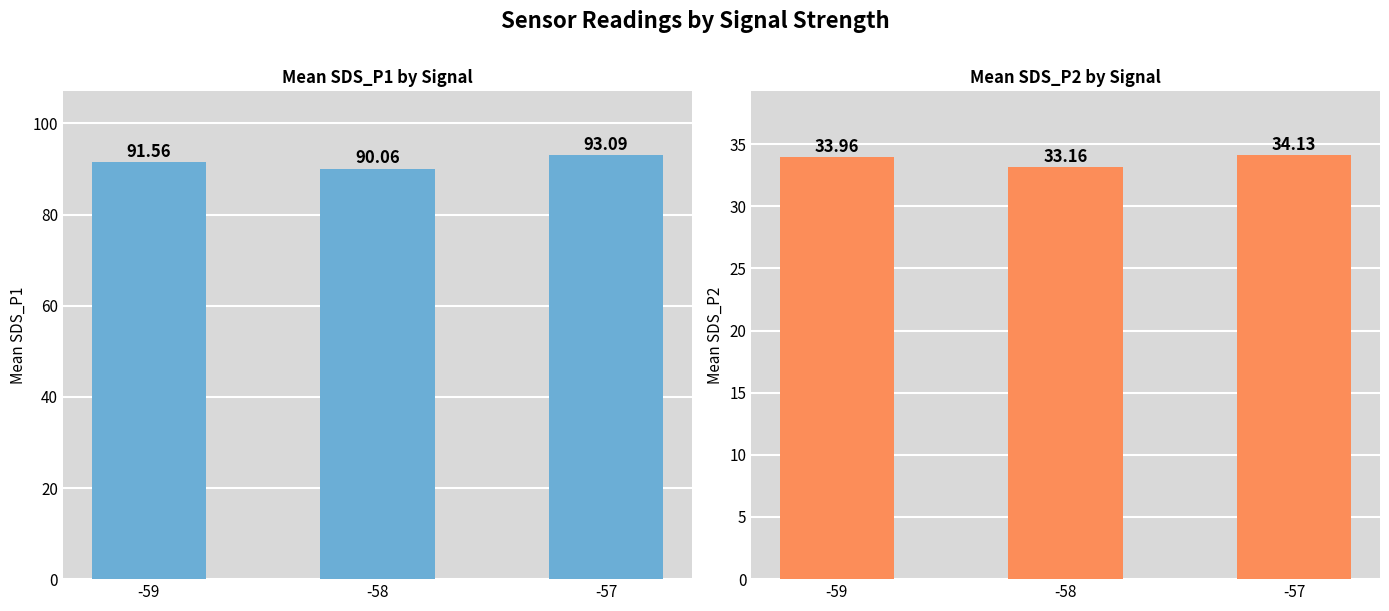

What is the sum of the Mean SDS_P2 values at -58 and -59?

67.1